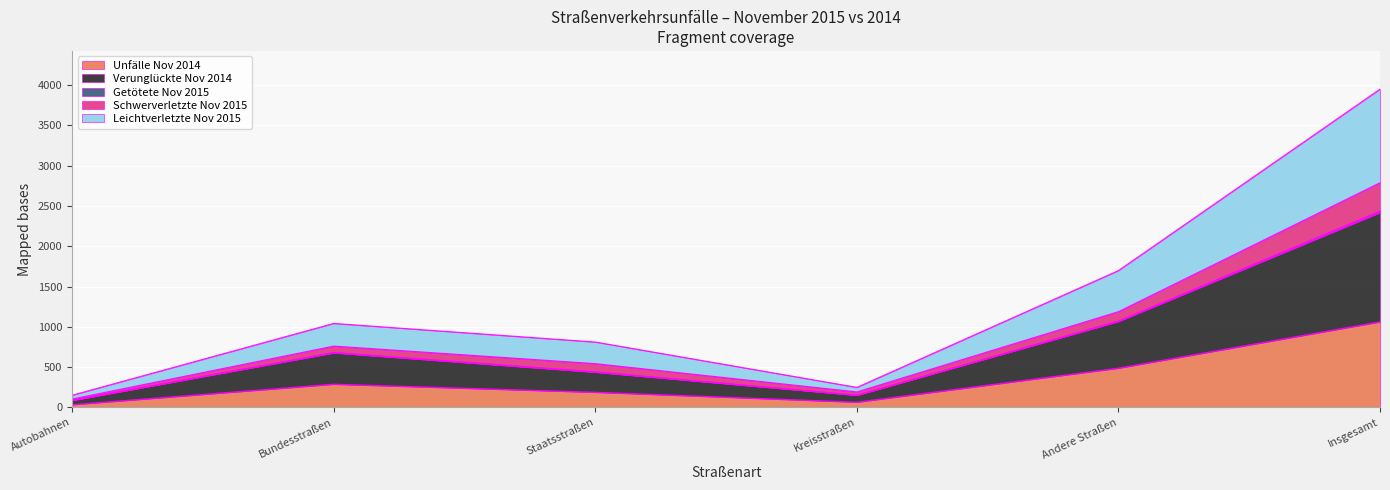

True or false: Unfälle Nov 2014 has a value of 1062 at Insgesamt.

True